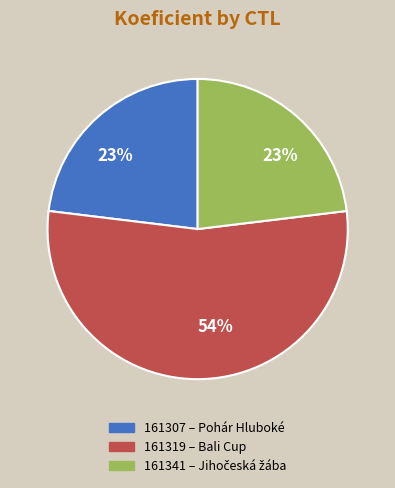

To the nearest percent, what is the difference between the largest and smallest slice percentages?

31%